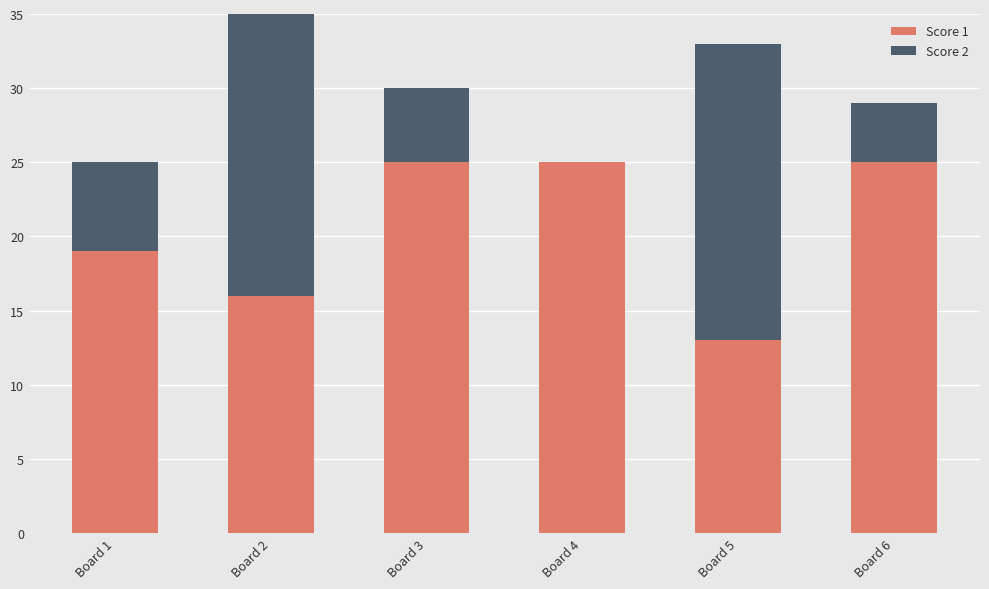

What are all the series names shown in the legend?

Score 1, Score 2